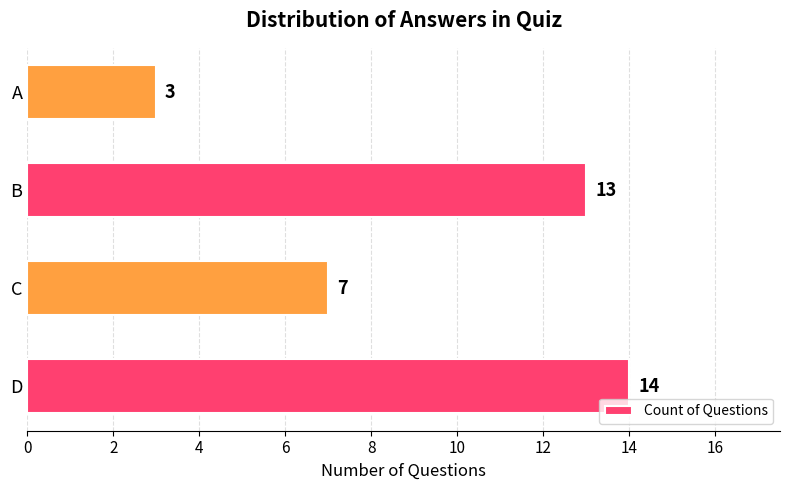

Reading bottom to top, list all the values displayed in this chart.

D=14	C=7	B=13	A=3